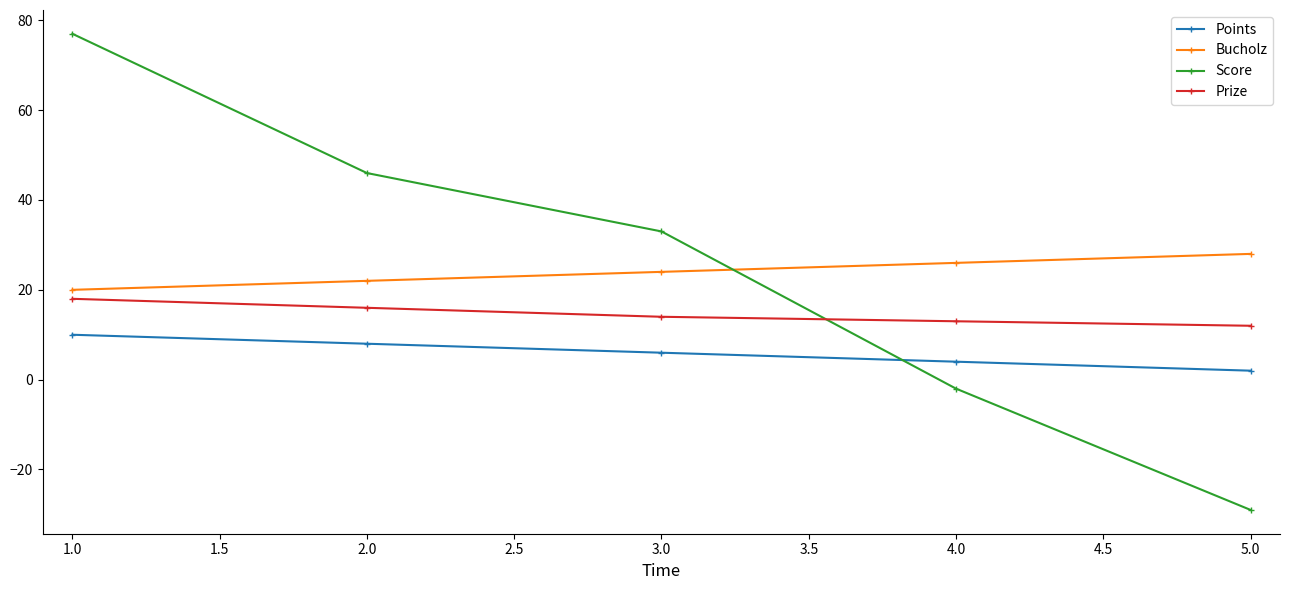

At which category is the sum across all series the highest?

1.0